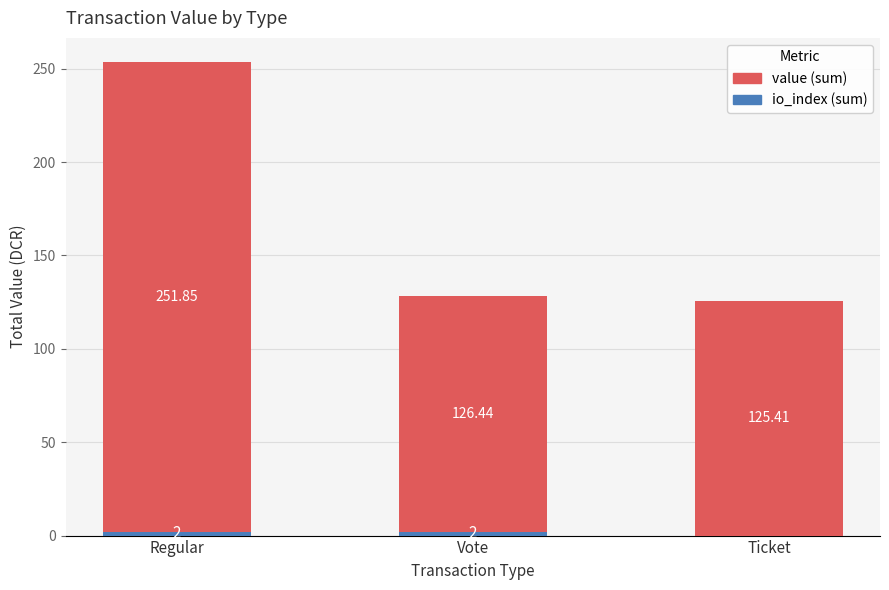

At which category is the sum across all series the highest?

Regular